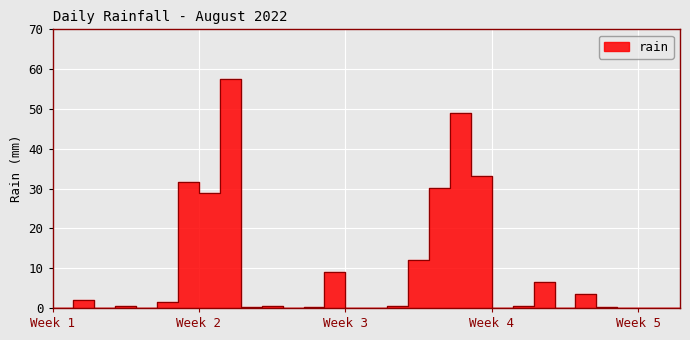

How many series are shown in this chart?

1